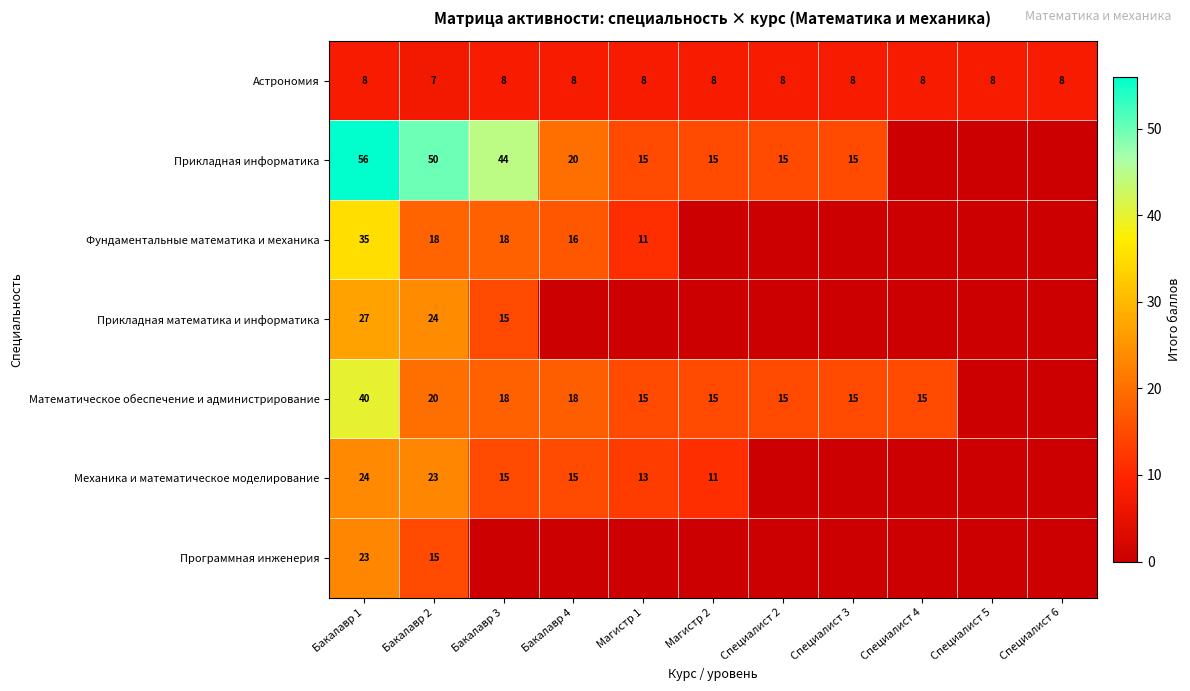

Is it true that Астрономия equals 12 at Бакалавр 4?

False